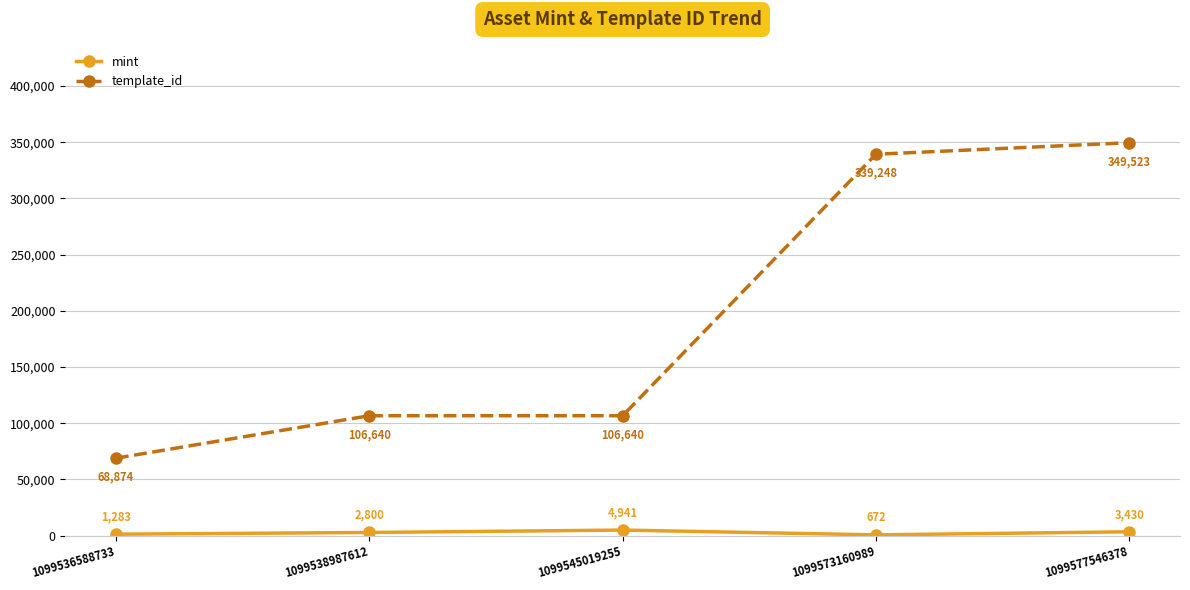

Does the chart display data point markers on the line(s)?

Yes